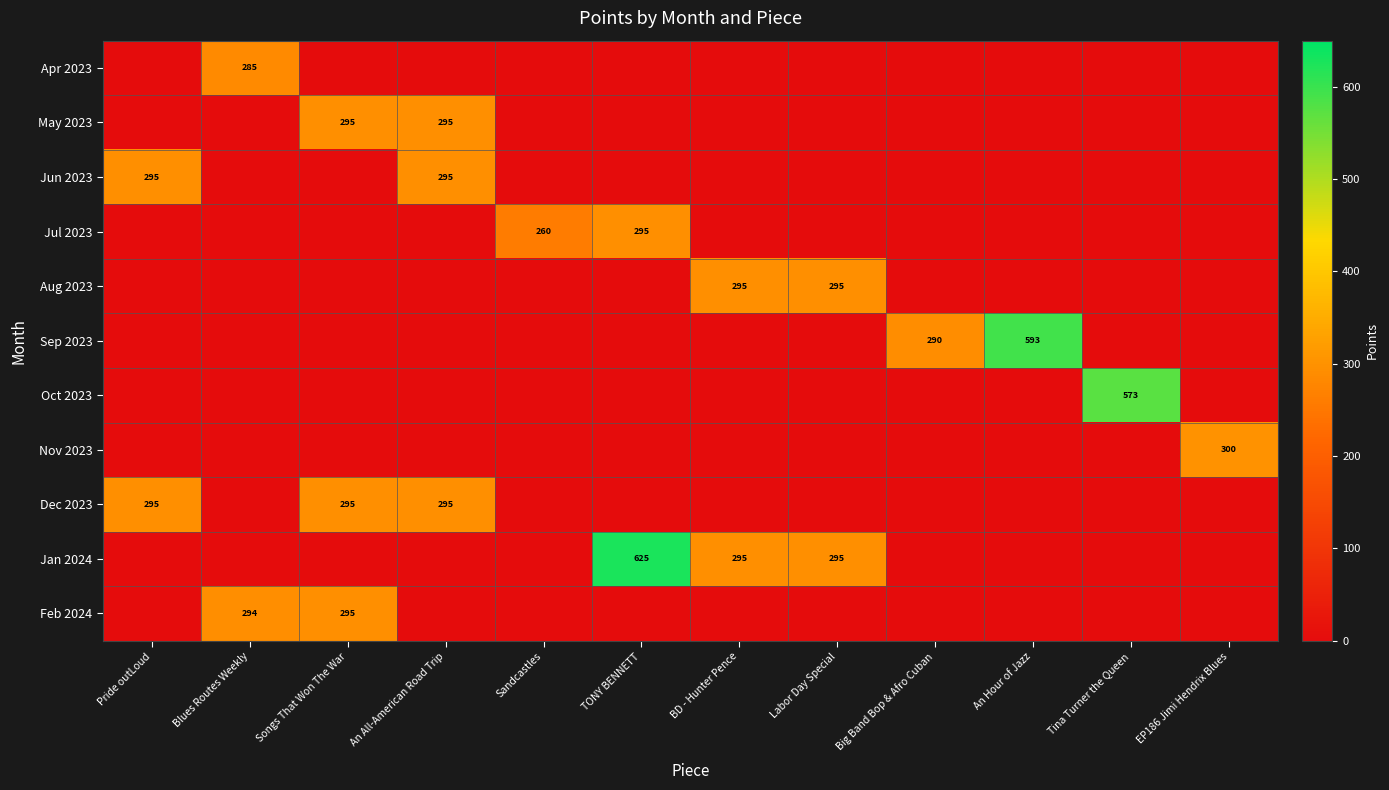

The value of Jun 2023 at An All-American Road Trip is 295. True or false?

True